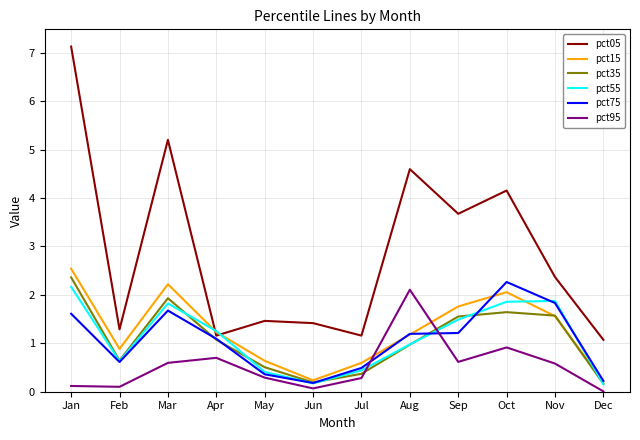

Which series changed the most between May and Jul?

pct05